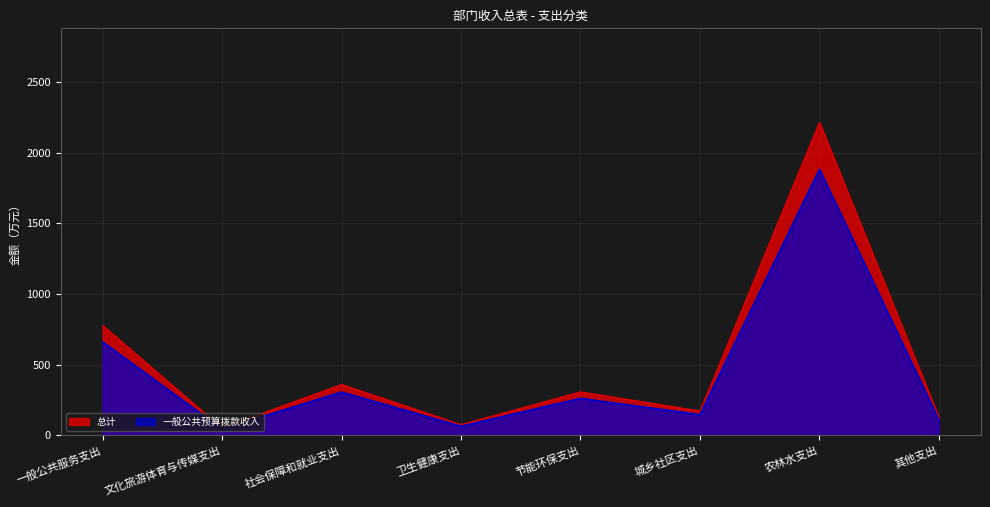

Which series has the largest range (max minus min)?

总计